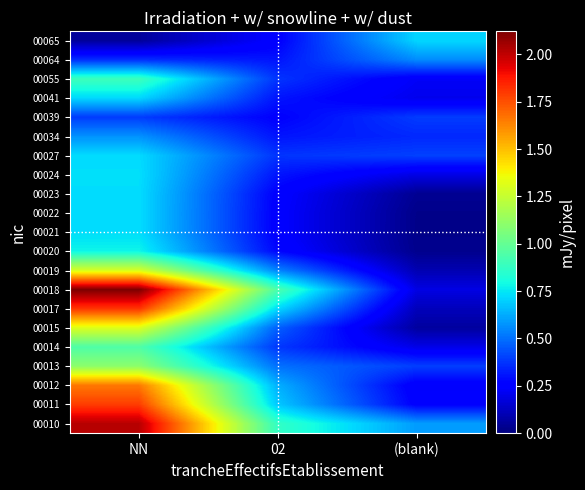

What is the difference between the highest and lowest values at NN?

2.1